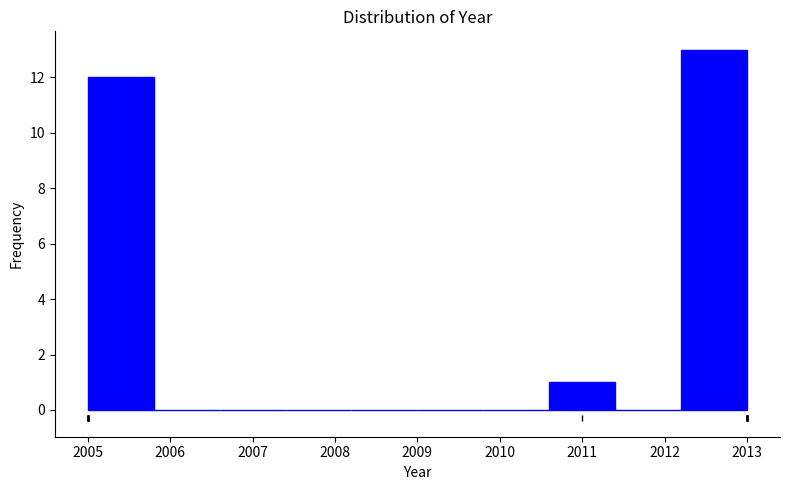

Reading left to right, list every bar in this chart as the range it spans on the x-axis followed by its height. The values are not printed on the chart, so give them approximately, as read against the axis.

2005.0 to 2005.8: 12
2005.8 to 2006.6: 0
2006.6 to 2007.4: 0
2007.4 to 2008.2: 0
2008.2 to 2009.0: 0
2009.0 to 2009.8: 0
2009.8 to 2010.6: 0
2010.6 to 2011.4: 1
2011.4 to 2012.2: 0
2012.2 to 2013.0: 13